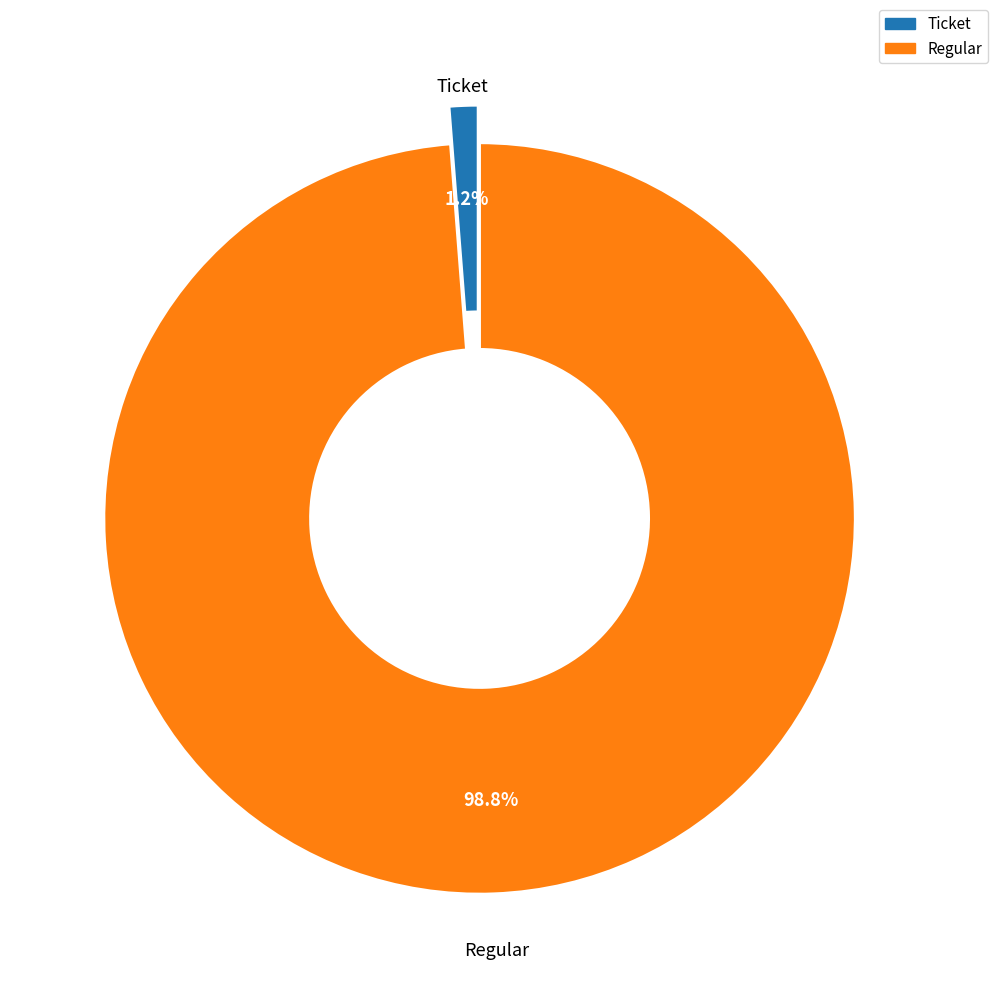

Which has a higher value, Regular or Ticket?

Regular